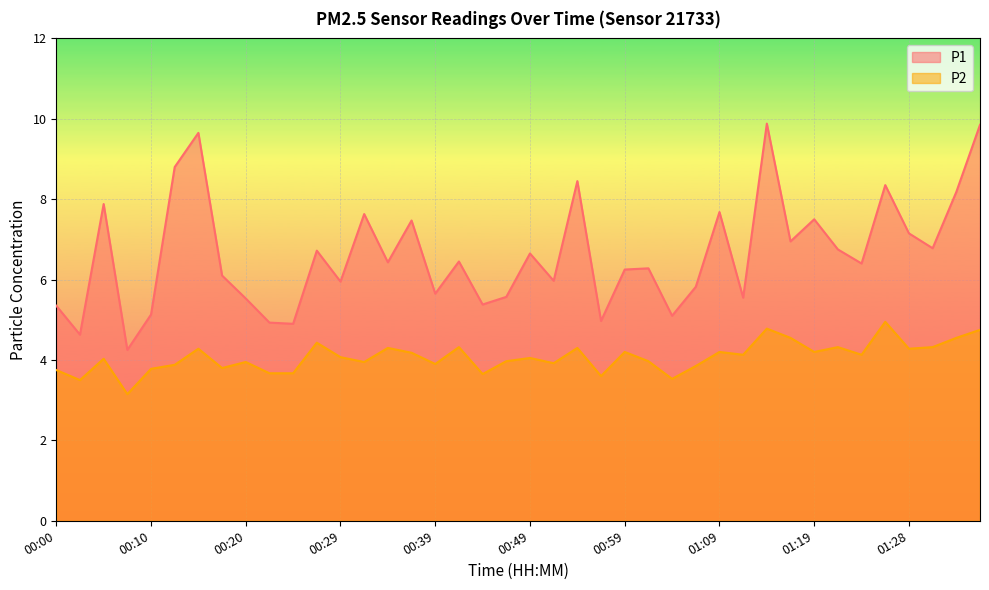

What is the value of the P1 point at the 26th from the left?

6.3